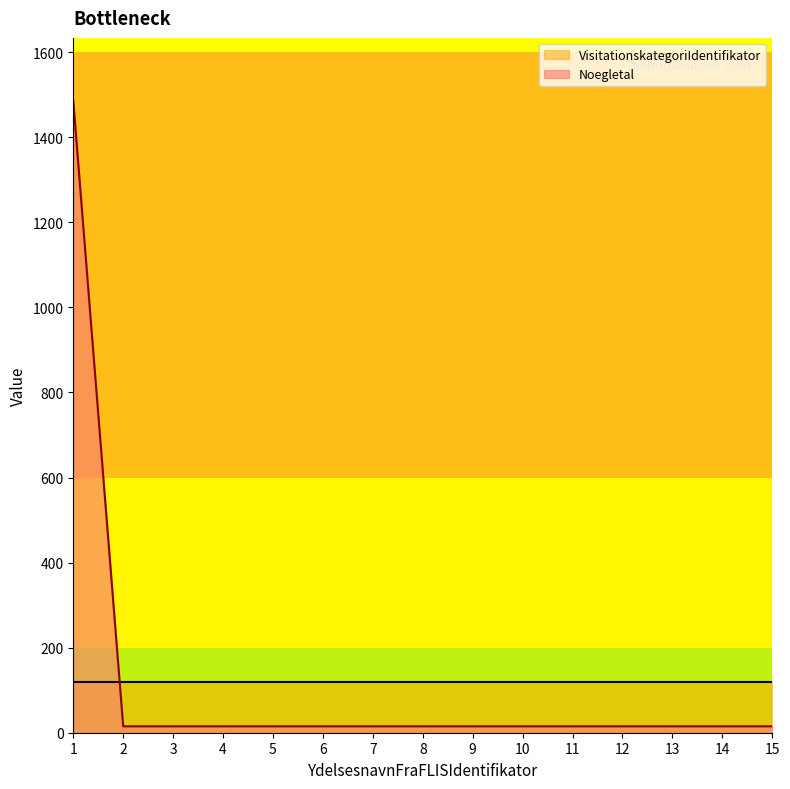

What is the value of the 12th point from the left?

15